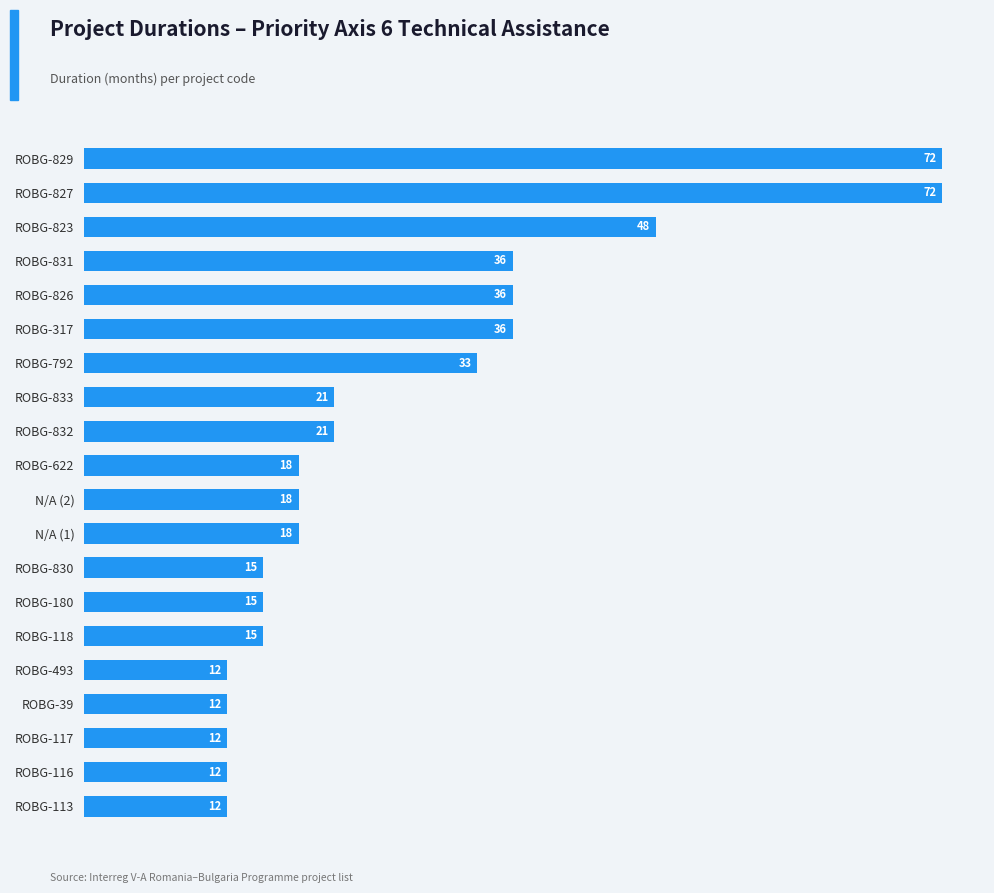

What is the sum of all values?

534